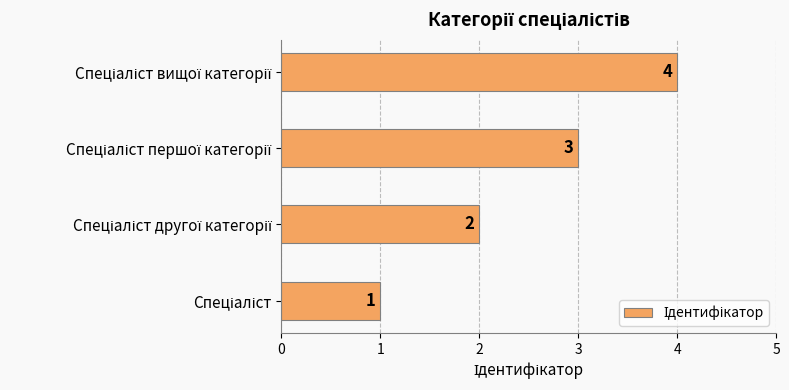

What is the difference between the maximum and minimum values?

3